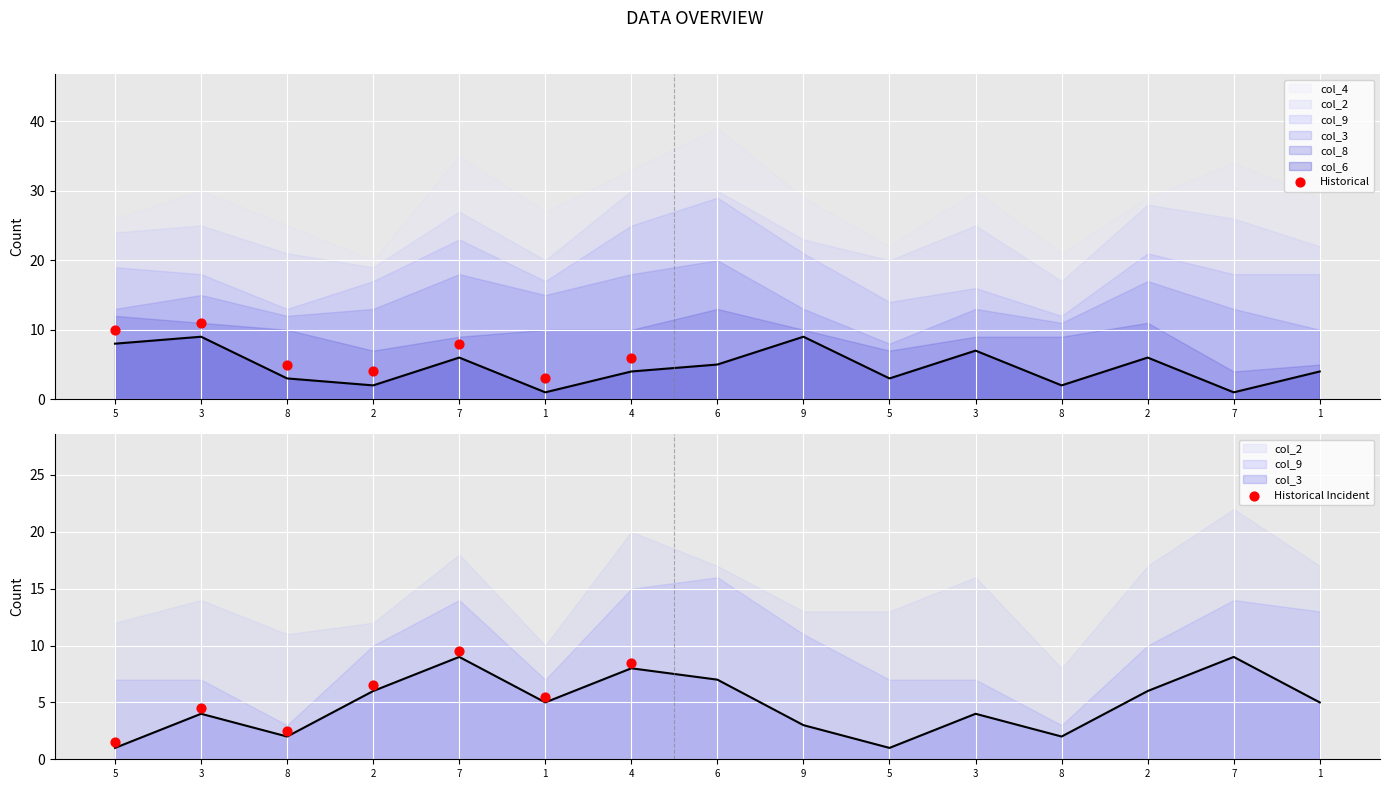

Which series has the widest spread of Y values?

Historical